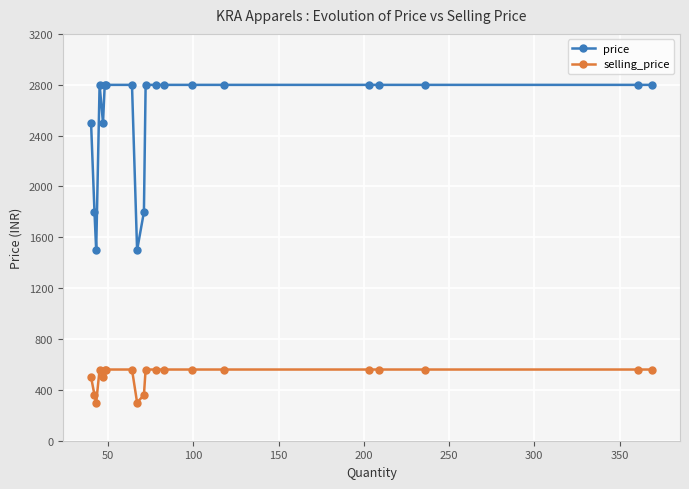

What is the minimum value shown in the chart?

300